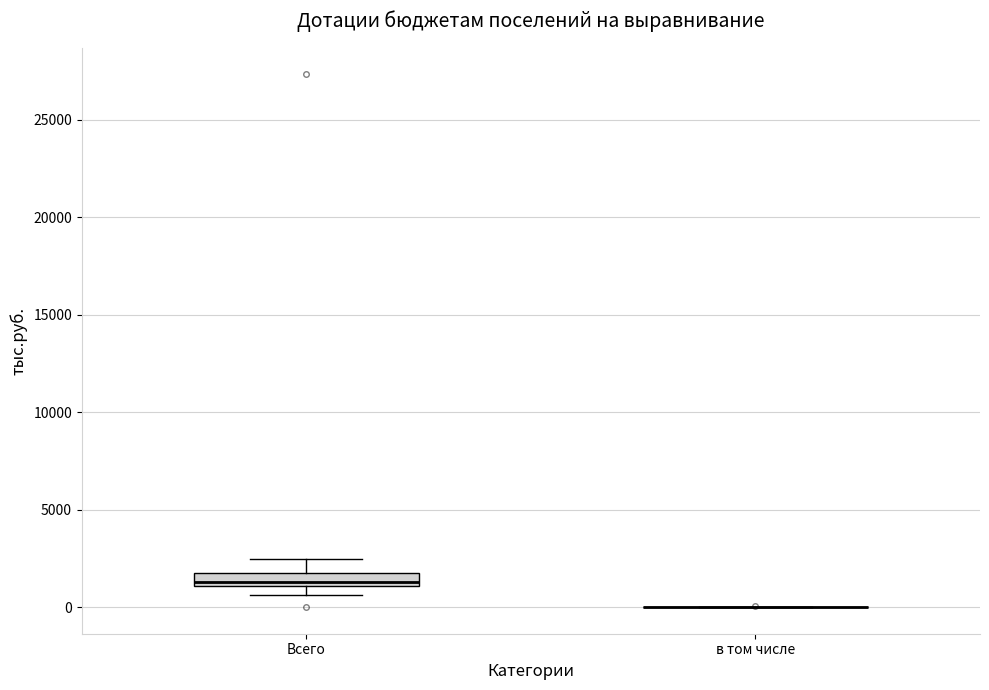

Which box is the tallest, from its lower edge to its upper edge?

Всего